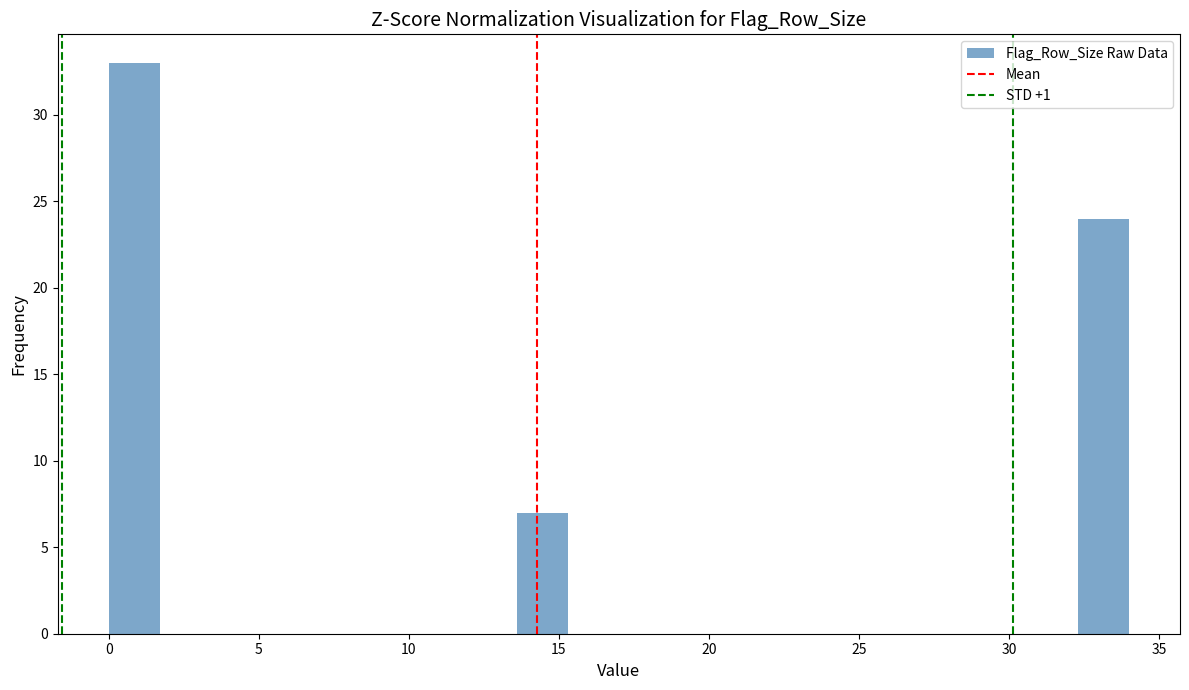

Around what value on the x-axis is the tallest bar? Give the approximate position of its centre, as read against the axis.

1.0